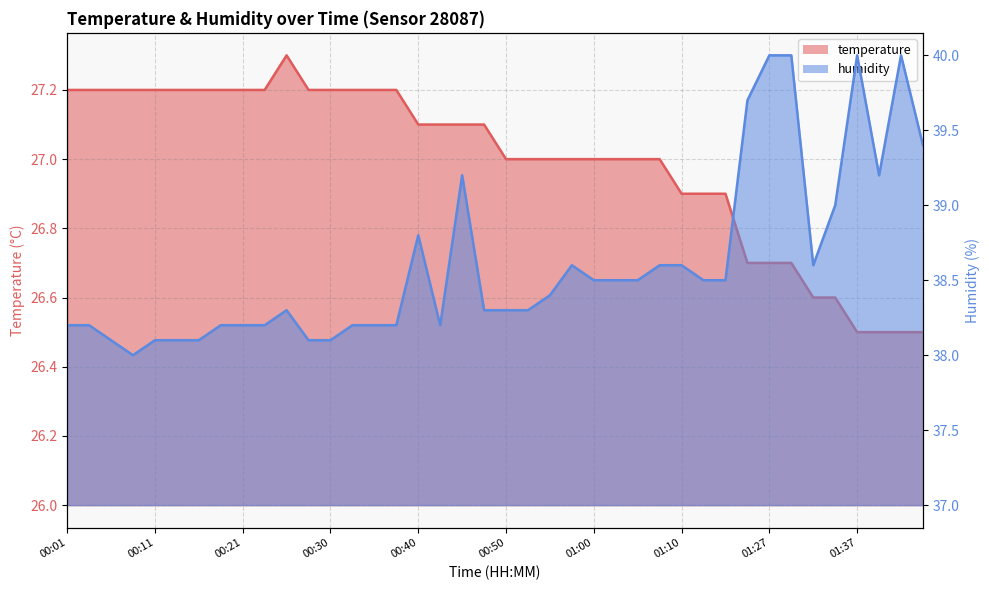

Between 01:07 and 01:27, which series saw the biggest shift?

humidity